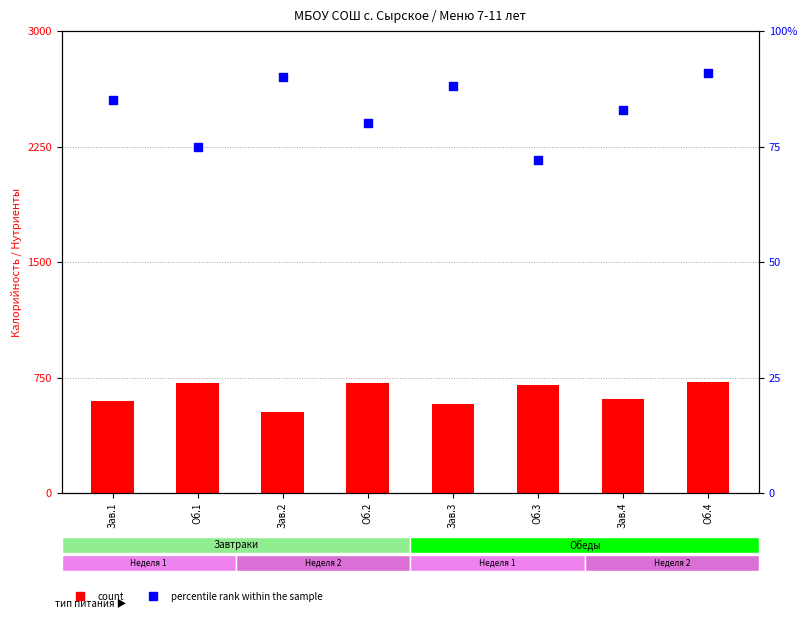

Which series has the largest total across all categories?

count